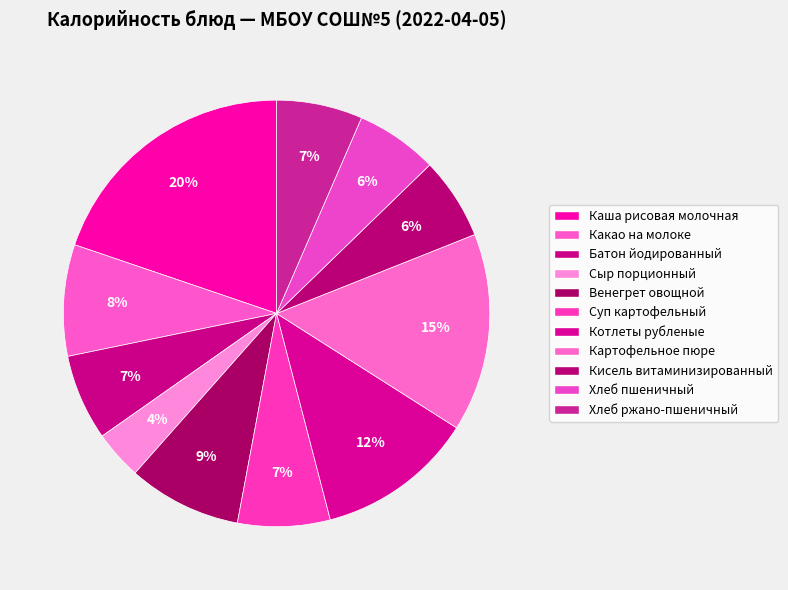

True or false: Кисель витаминизированный accounts for 21% of the total.

False